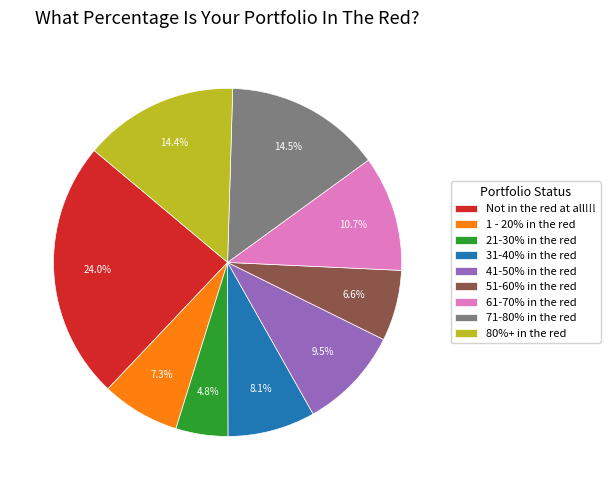

What is the ratio of the value at 71-80% in the red to the value at 51-60% in the red?

2.2